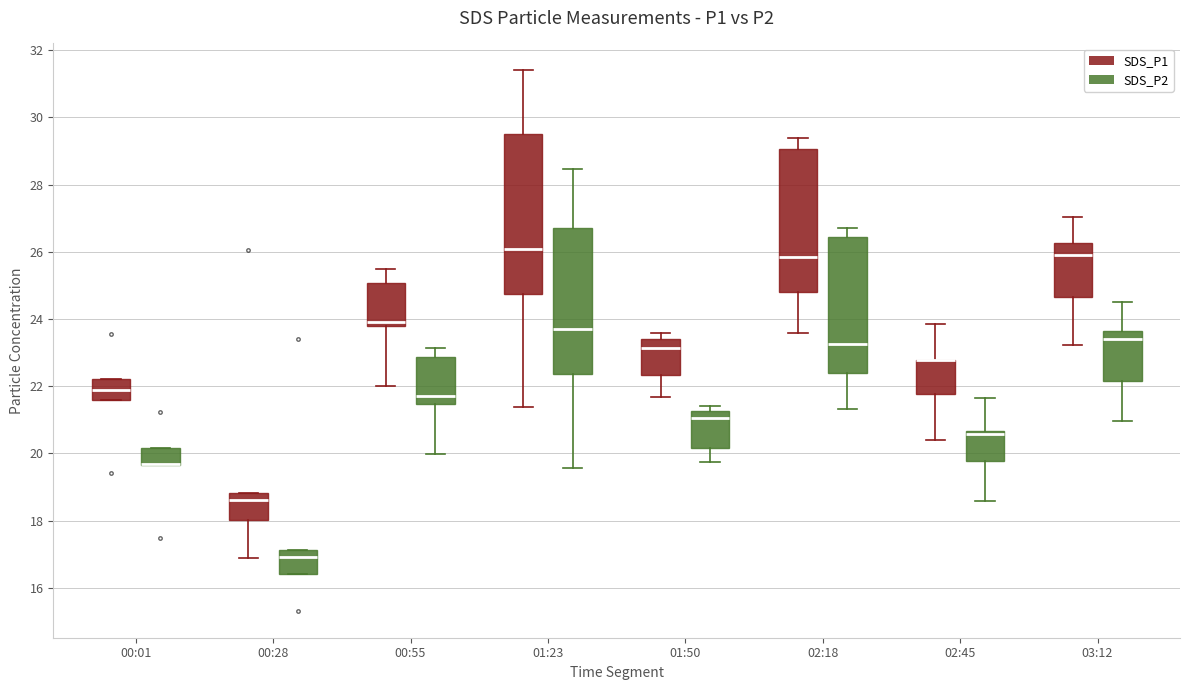

Which box is the tallest, from its lower edge to its upper edge?

01:23 (SDS_P1)